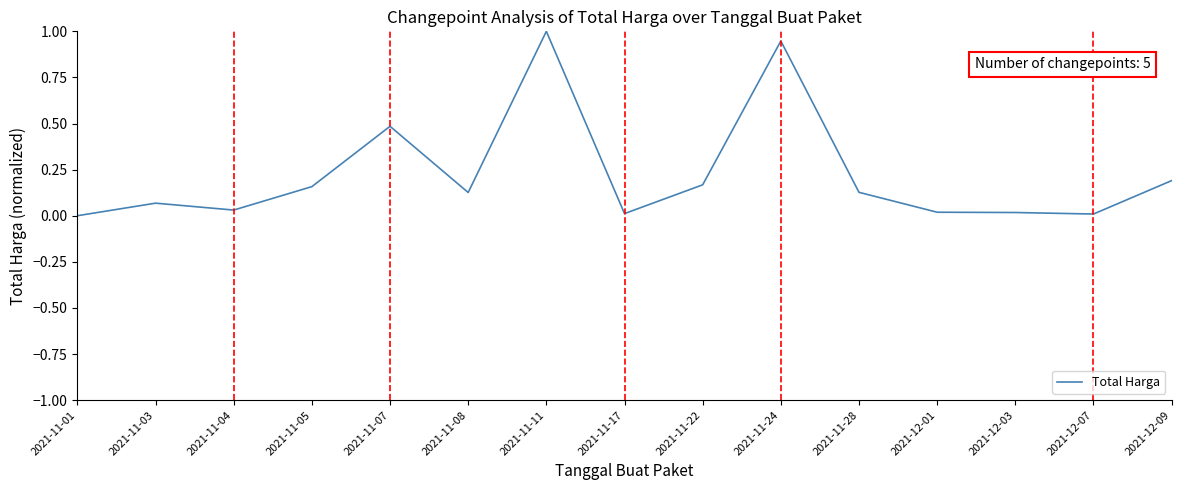

What is the sum of all values?

3.4